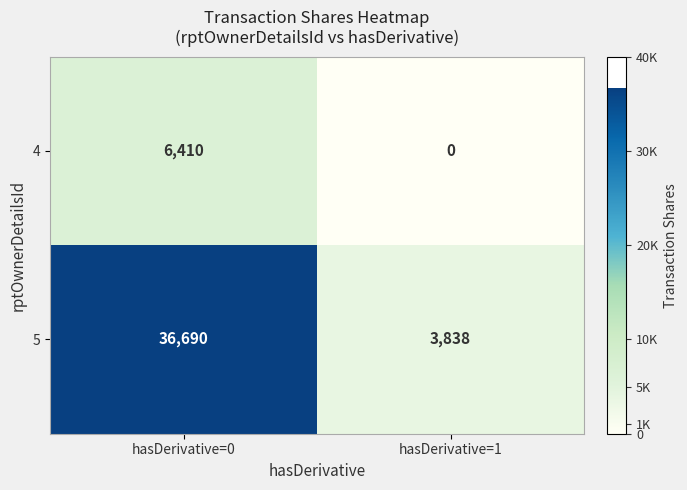

Reading left to right, list all the values displayed in this chart.

4: hasDerivative=0=6410	hasDerivative=1=0
5: hasDerivative=0=36690	hasDerivative=1=3838